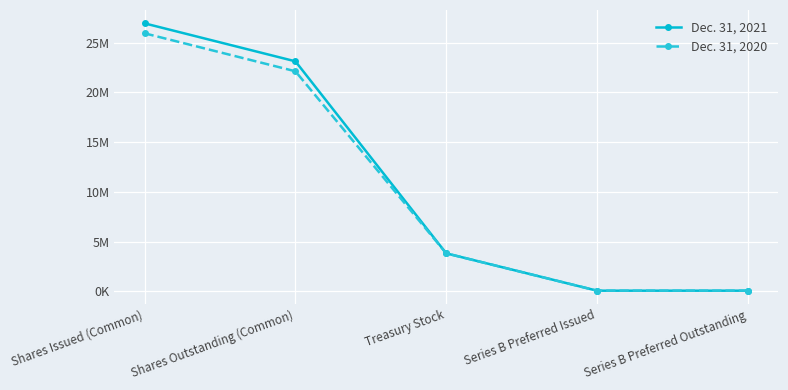

Which series has the largest range (max minus min)?

Dec. 31, 2021